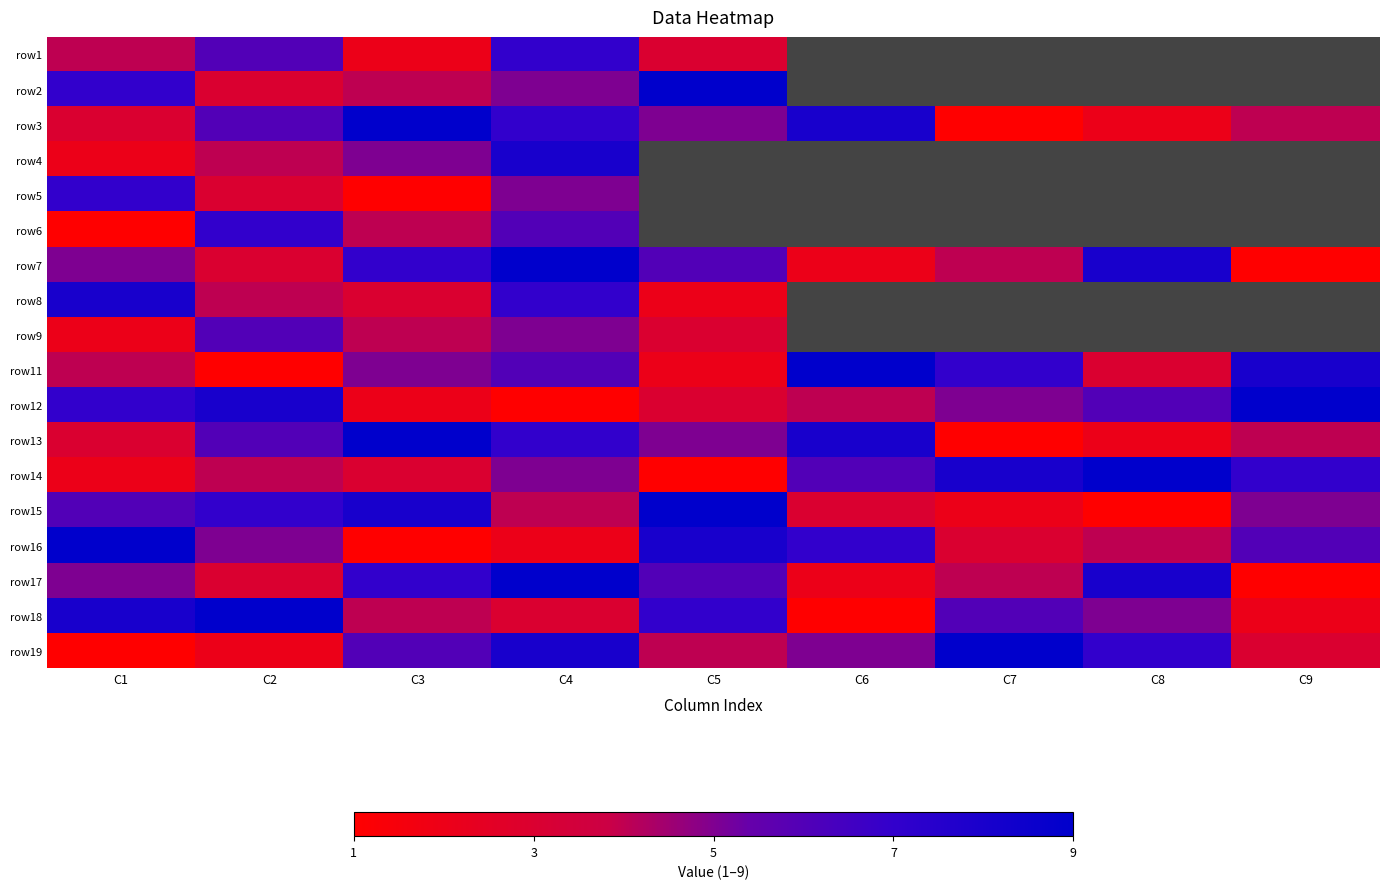

What is the average value of the row3 series?

5.0